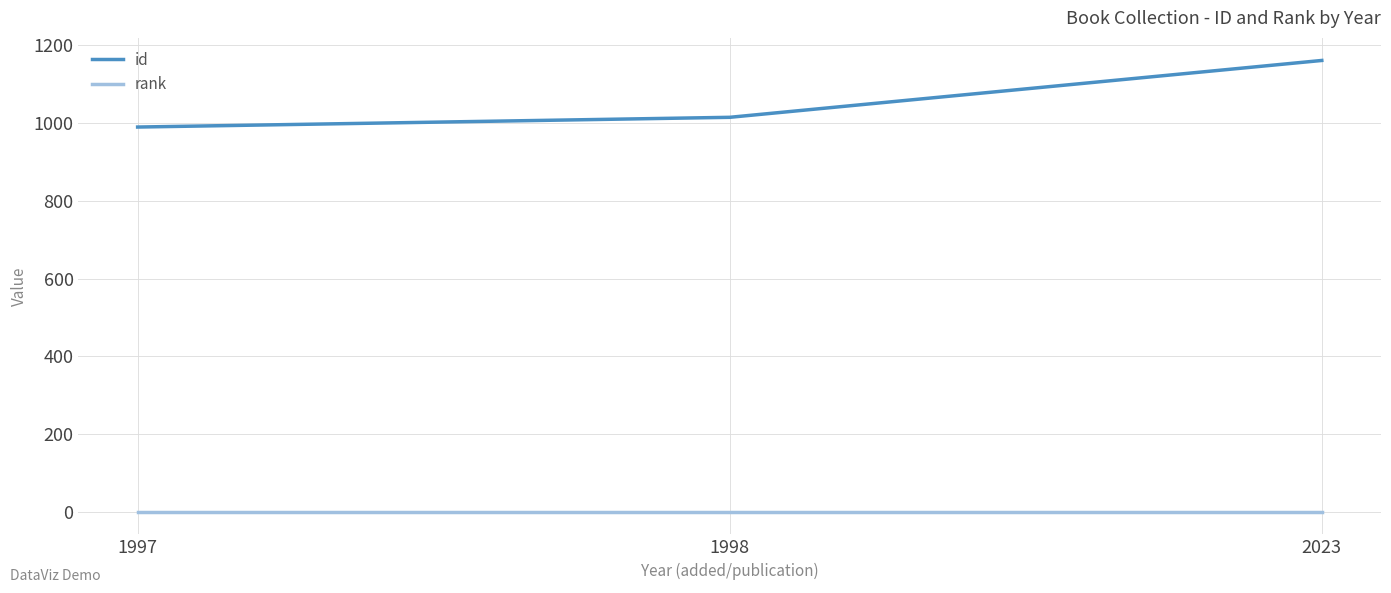

Reading left to right, what are all the values shown in this chart?

id: 989	1014	1160
rank: 1	1	1